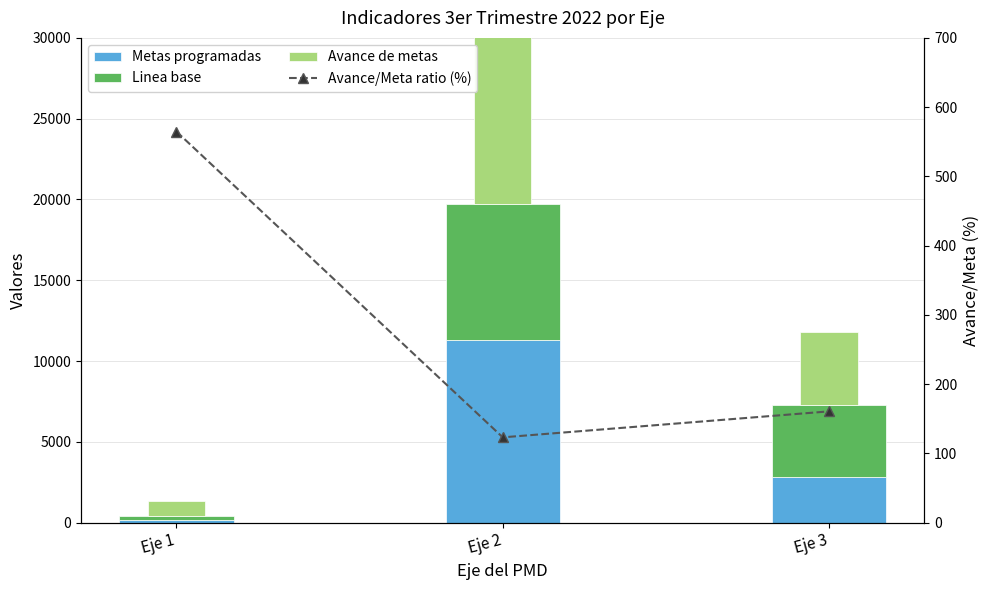

Reading left to right, what are all the values shown in this chart?

Metas programadas: 170.0	11300.0	2801.0
Linea base: 220.0	8423.0	4500.0
Avance de metas: 959.0	13918.0	4500.0
Avance/Meta ratio (%): 564.7	123.2	160.7